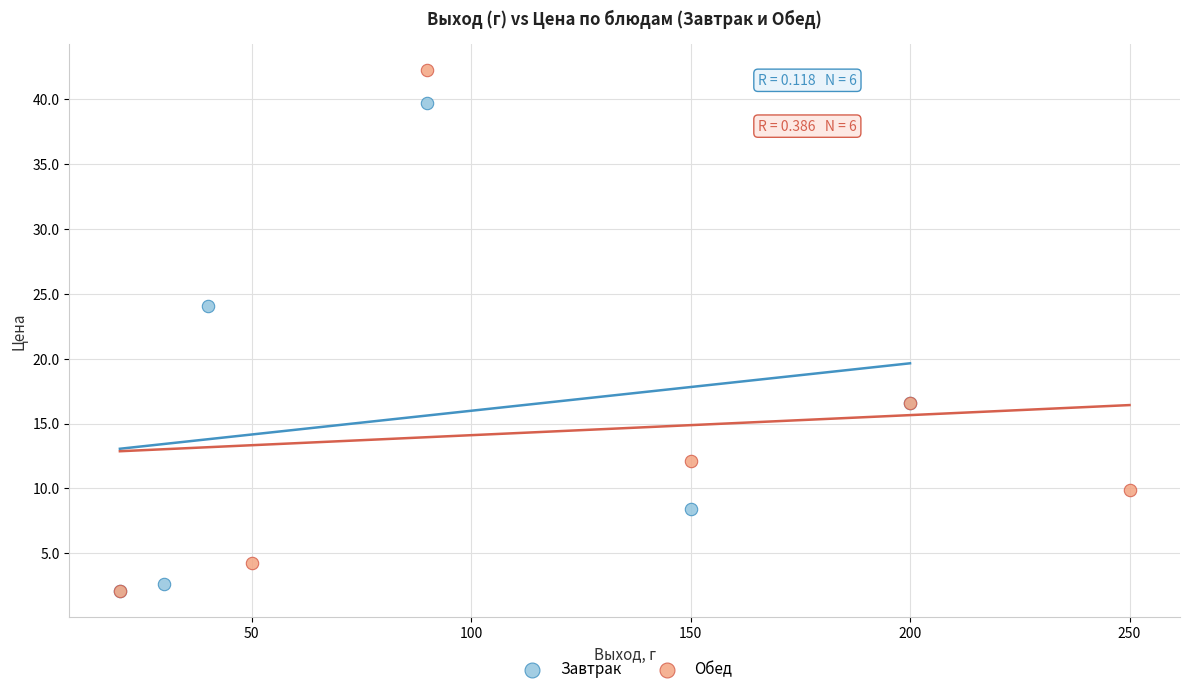

Which series has the widest spread of Y values?

Обед